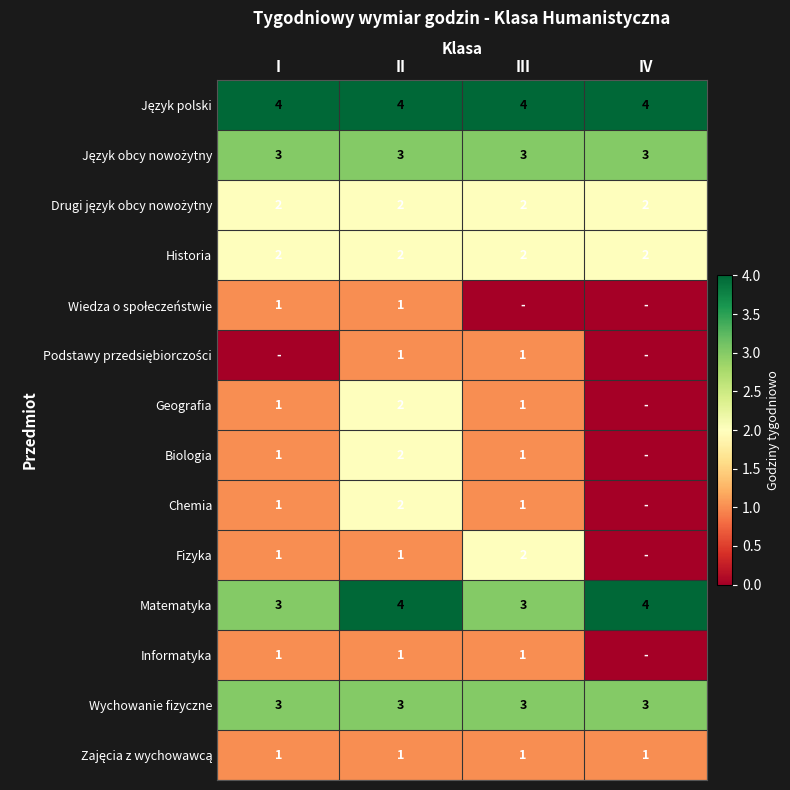

The value of Matematyka at I is 1. True or false?

False